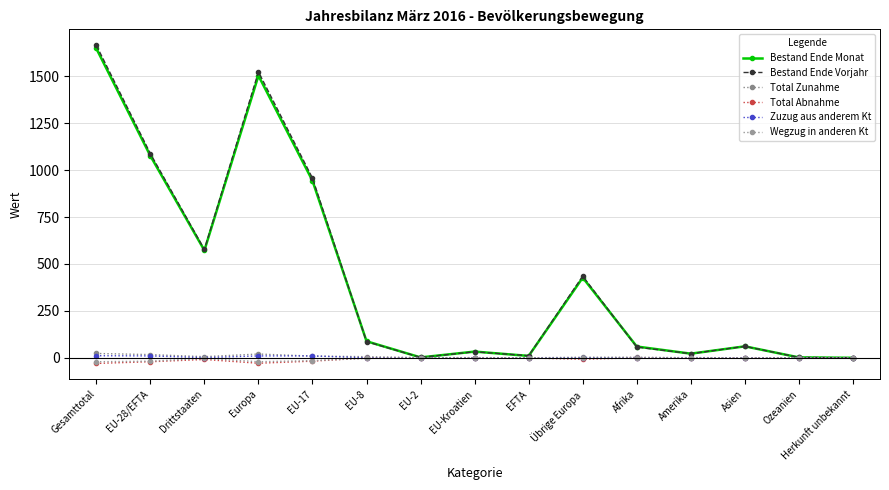

What is the spread (max minus min) of values at EU-8?

91